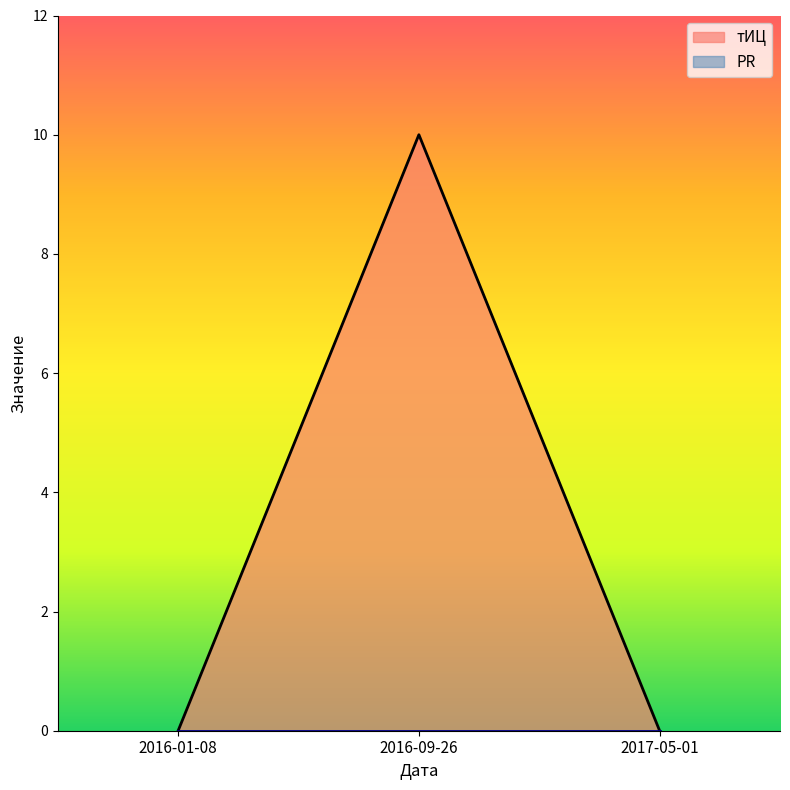

True or false: the data shows 10 at 2016-09-26.

True